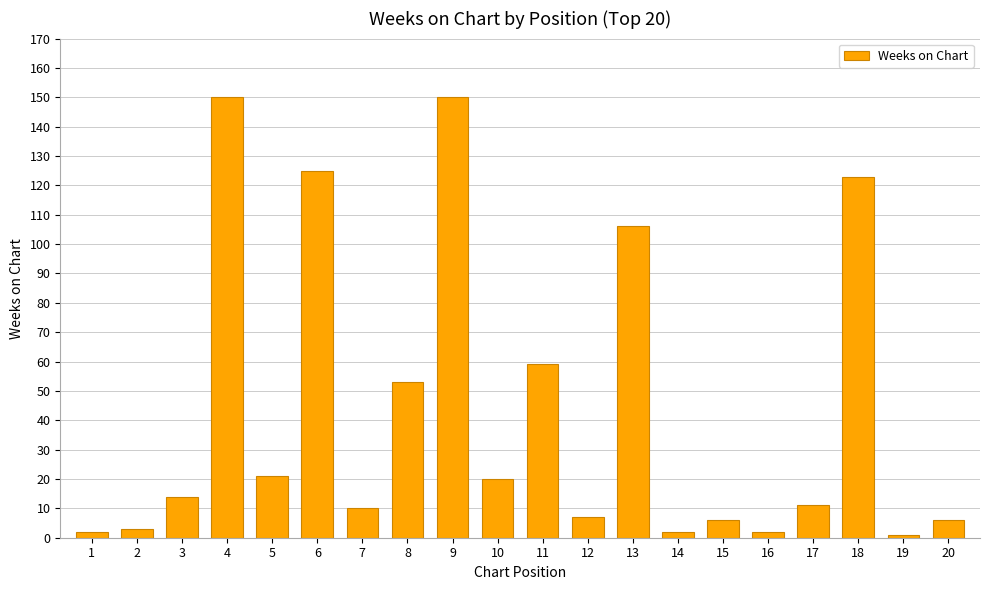

Where is the data nearest to the value 75?

11